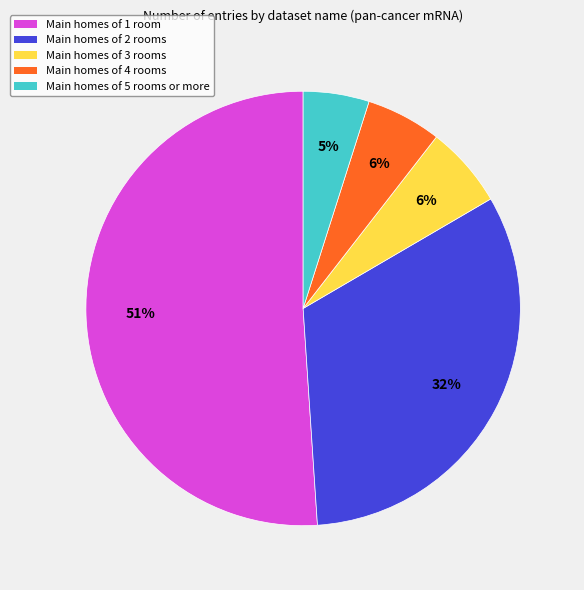

To the nearest percent, what is the difference between the largest and smallest slice percentages?

46%